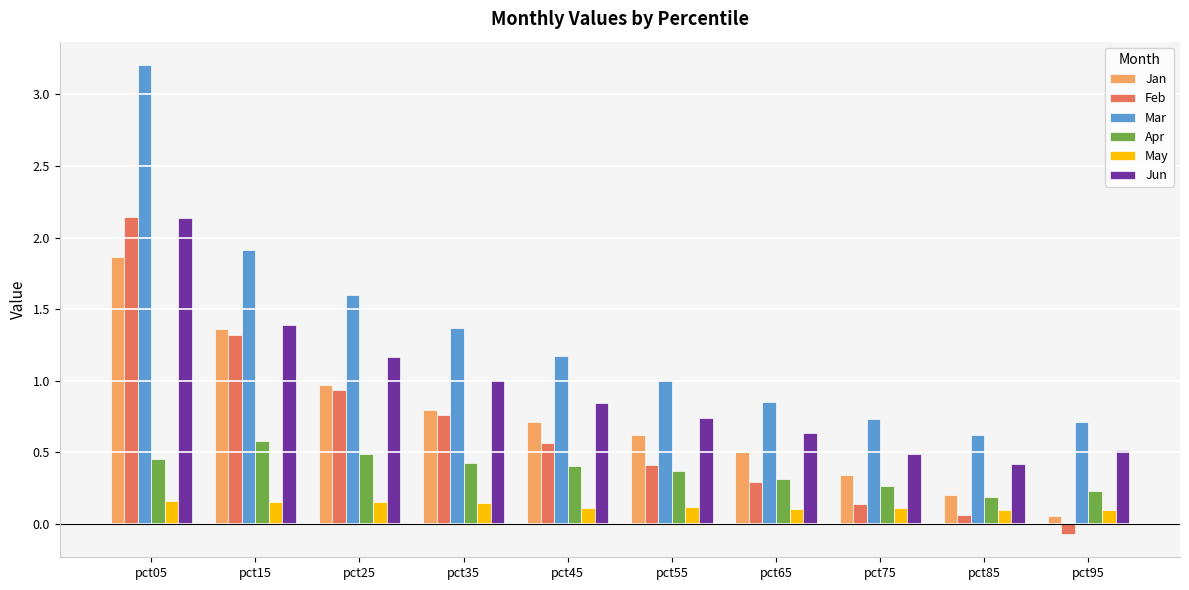

Where is Jan nearest to the value 0?

pct95